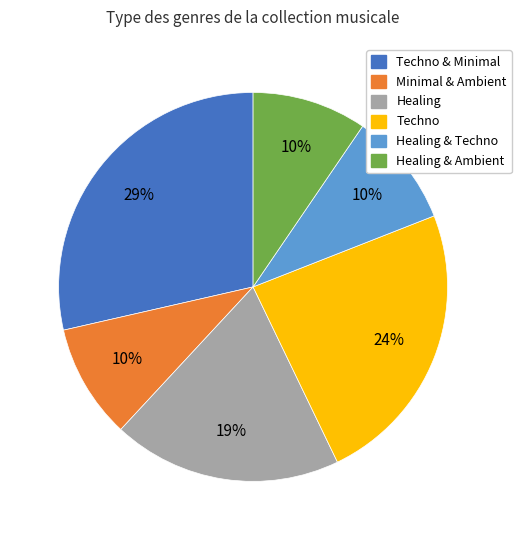

Is there any slice that represents more than half of the pie?

No